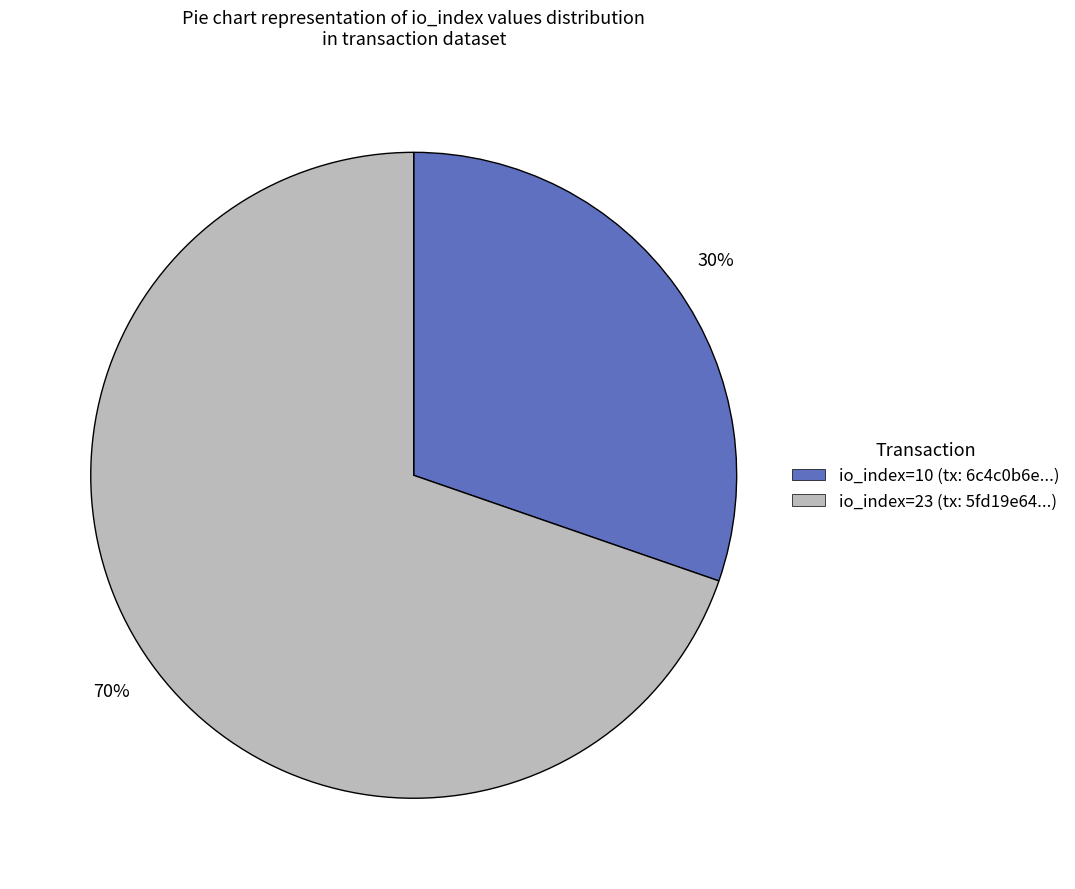

Is it true that io_index=23 is 83% of the pie?

False